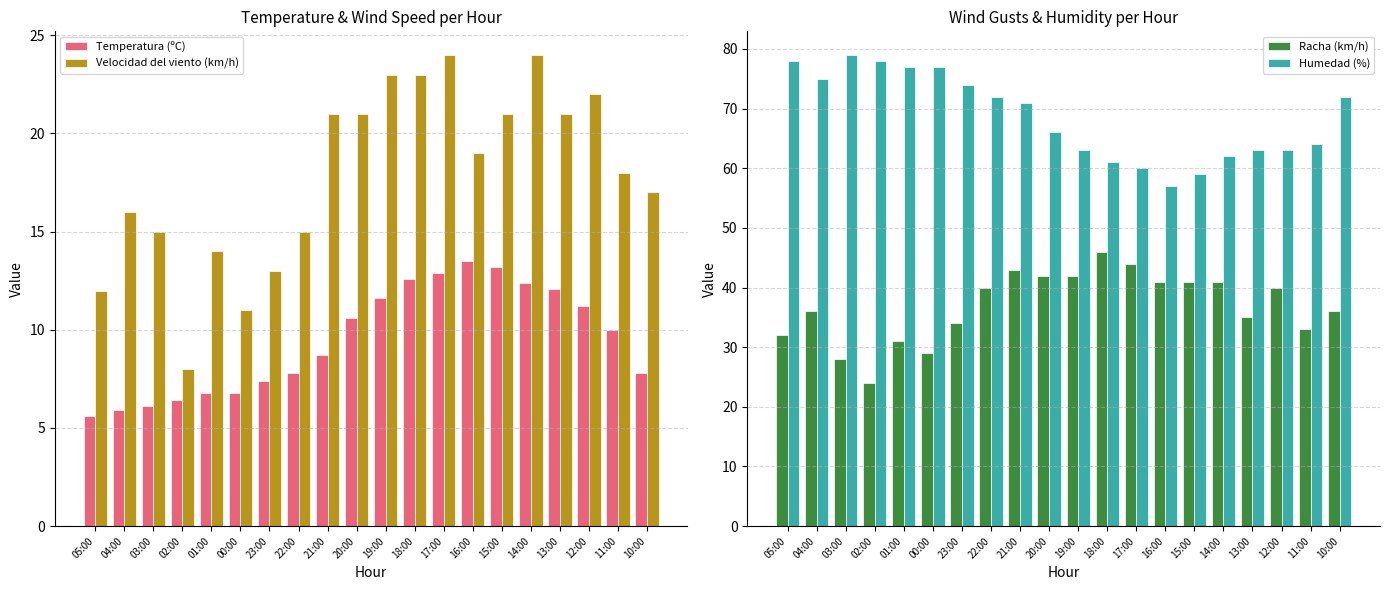

List the labels in order of Velocidad del viento (km/h) value, smallest first.

02:00, 00:00, 05:00, 23:00, 01:00, 03:00, 22:00, 04:00, 10:00, 11:00, 16:00, 21:00, 20:00, 15:00, 13:00, 12:00, 19:00, 18:00, 17:00, 14:00